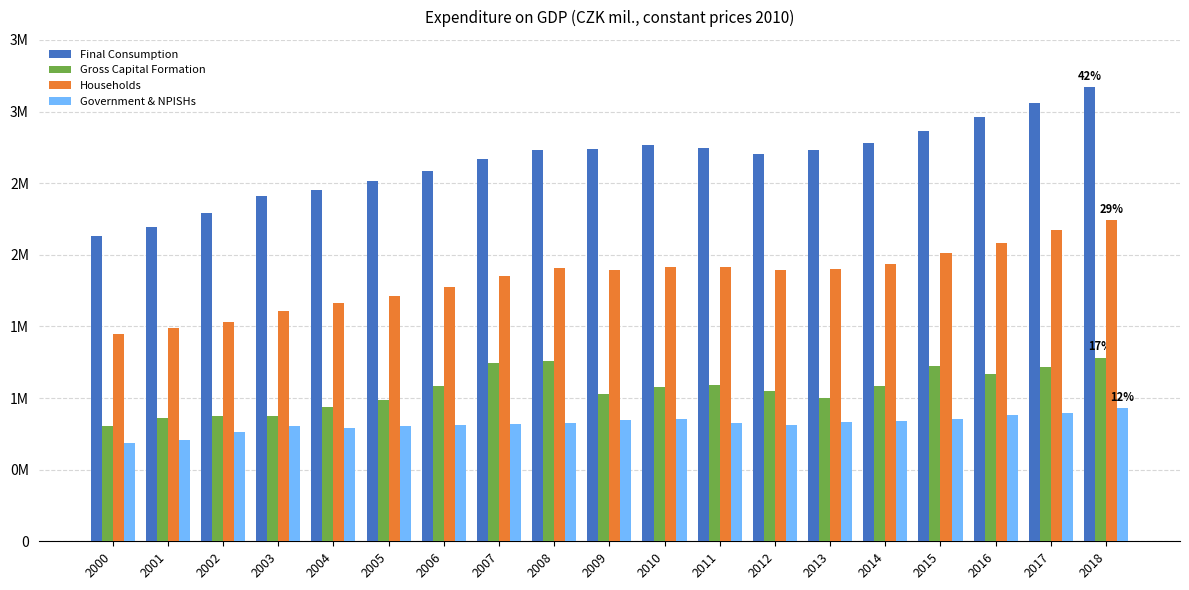

What is the highest value of the Gross Capital Formation series?

1281776